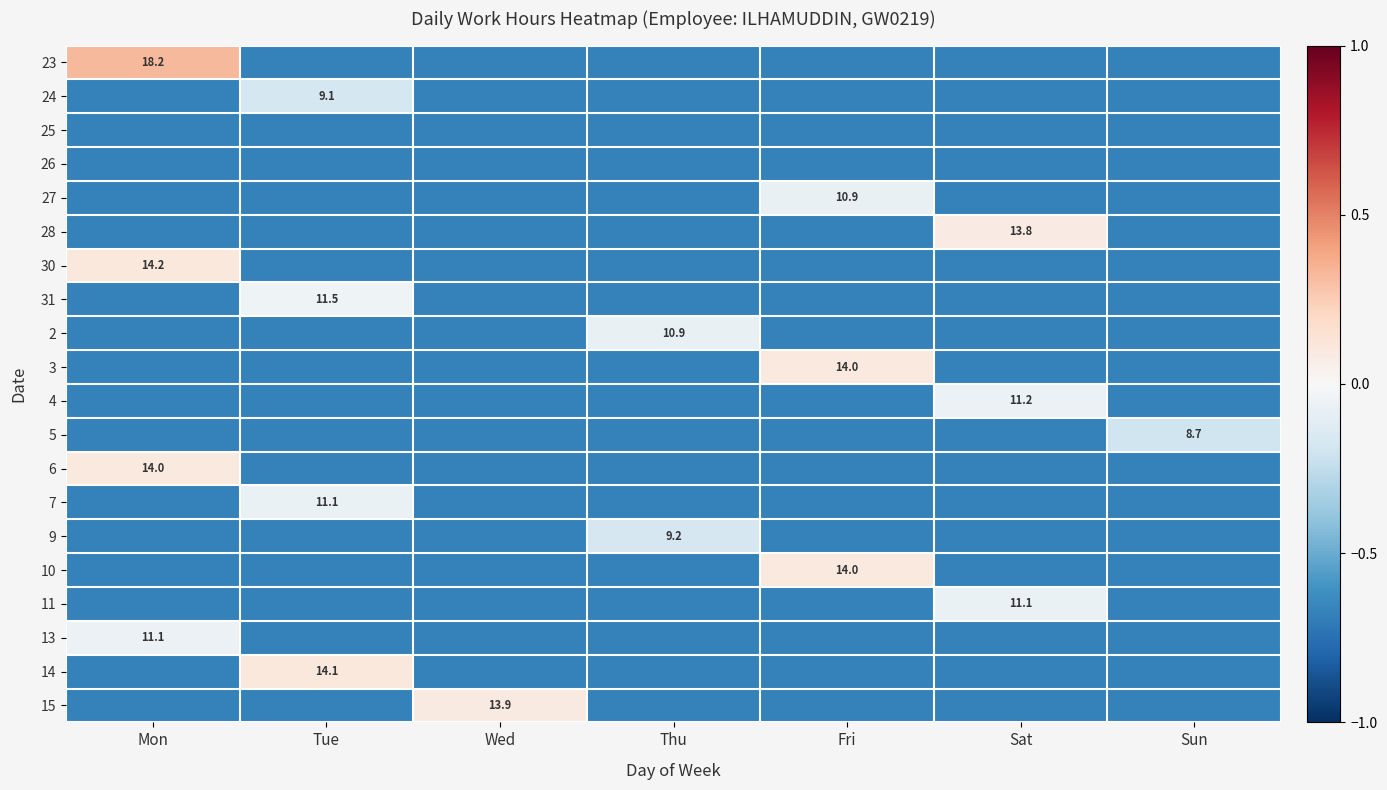

At which category is the sum across all series the highest?

Mon